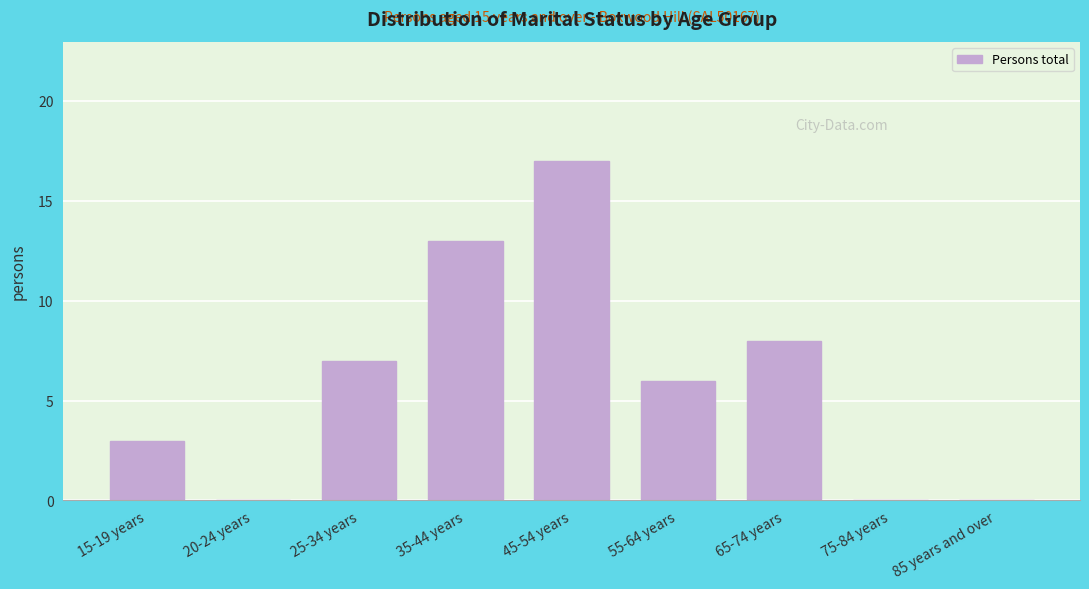

Reading right to left, transcribe all the data shown in this chart.

85 years and over=0	75-84 years=0	65-74 years=8	55-64 years=6	45-54 years=17	35-44 years=13	25-34 years=7	20-24 years=0	15-19 years=3